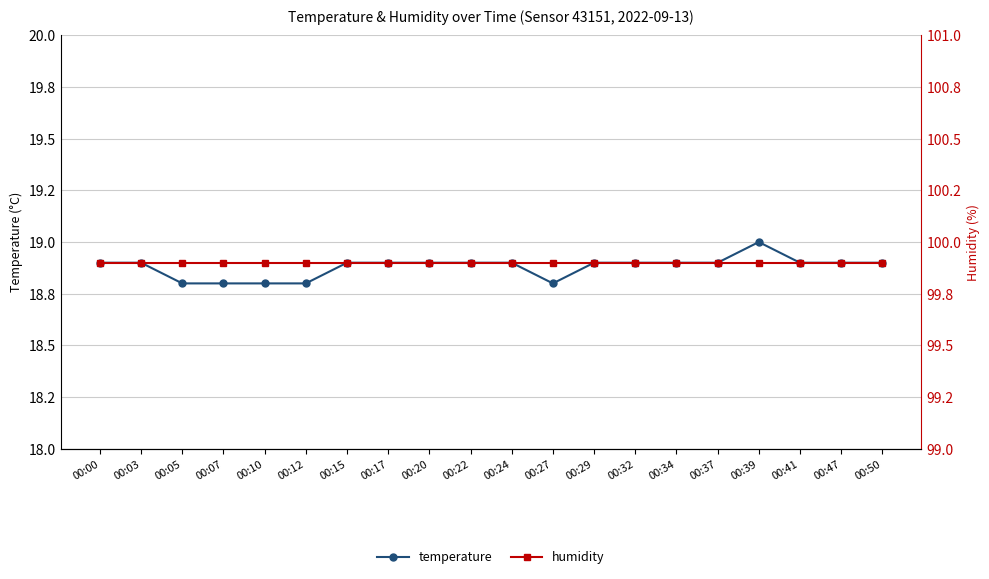

How many temperature values are between 18 and 19?

20